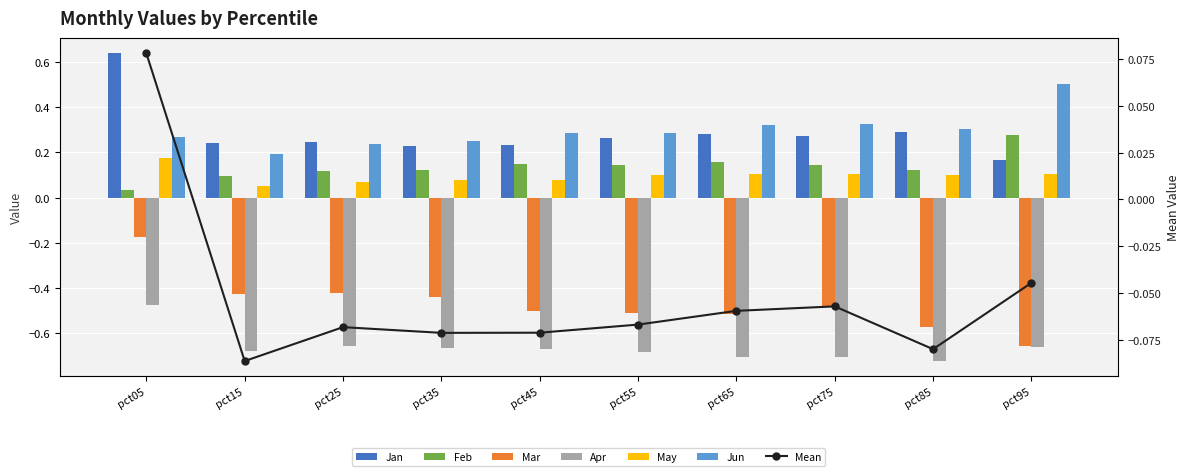

What is the greatest value displayed?

0.6